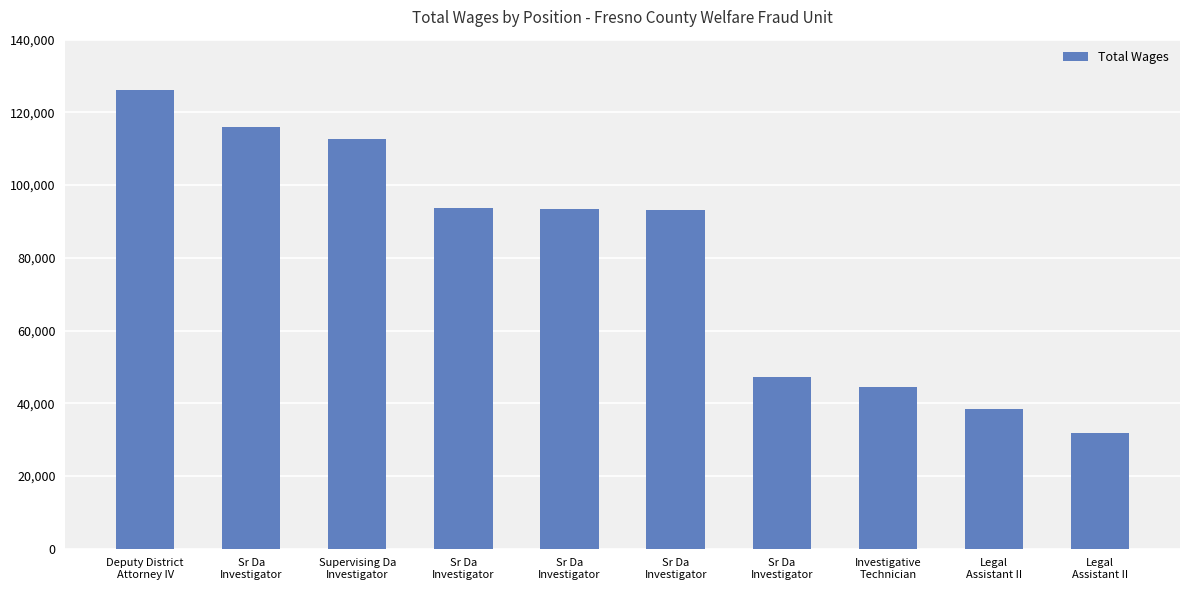

What is the label of the 7th bar from the right?

Sr Da
Investigator